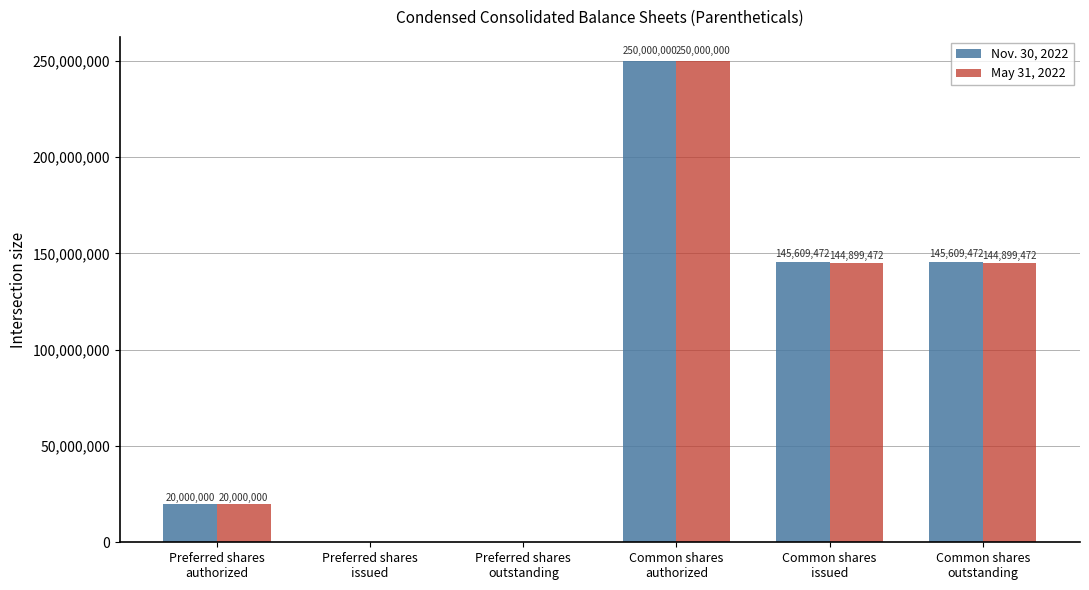

What is the sum of the May 31, 2022 values at Common shares
issued and Common shares
outstanding?

289798944